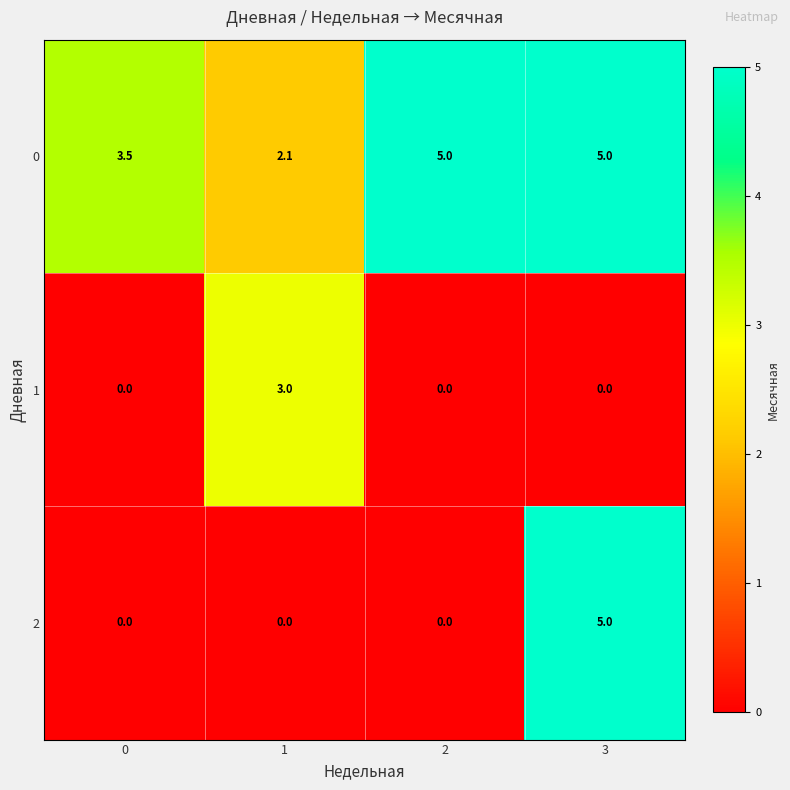

Is it true that 1 equals 0.0 at 0?

True